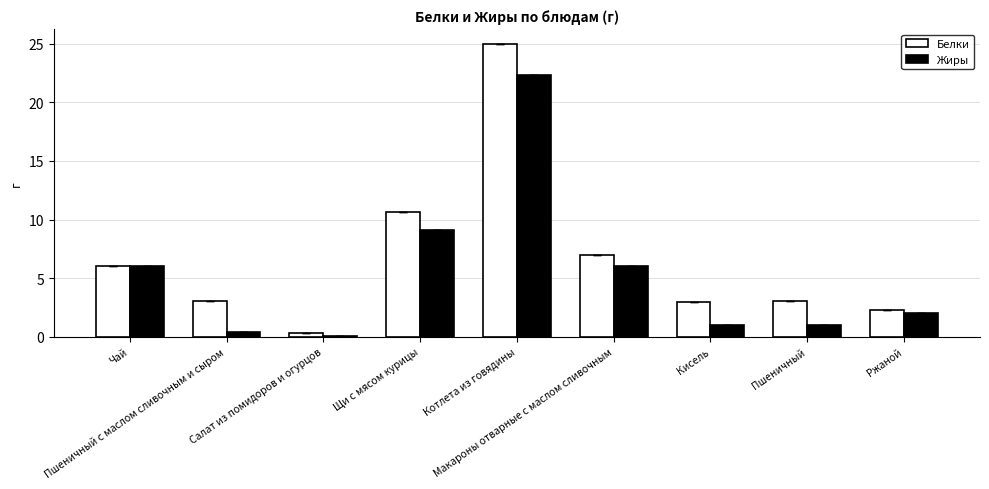

At Ржаной, list the series in order from smallest to largest.

Жиры, Белки